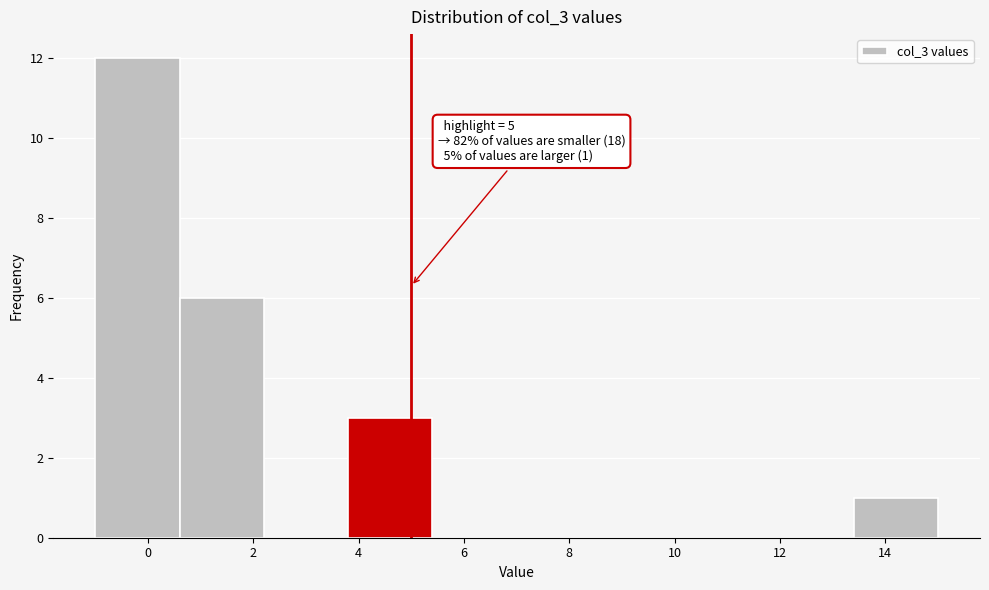

Over which range of the x-axis is the bar tallest?

-1.0 to 0.6